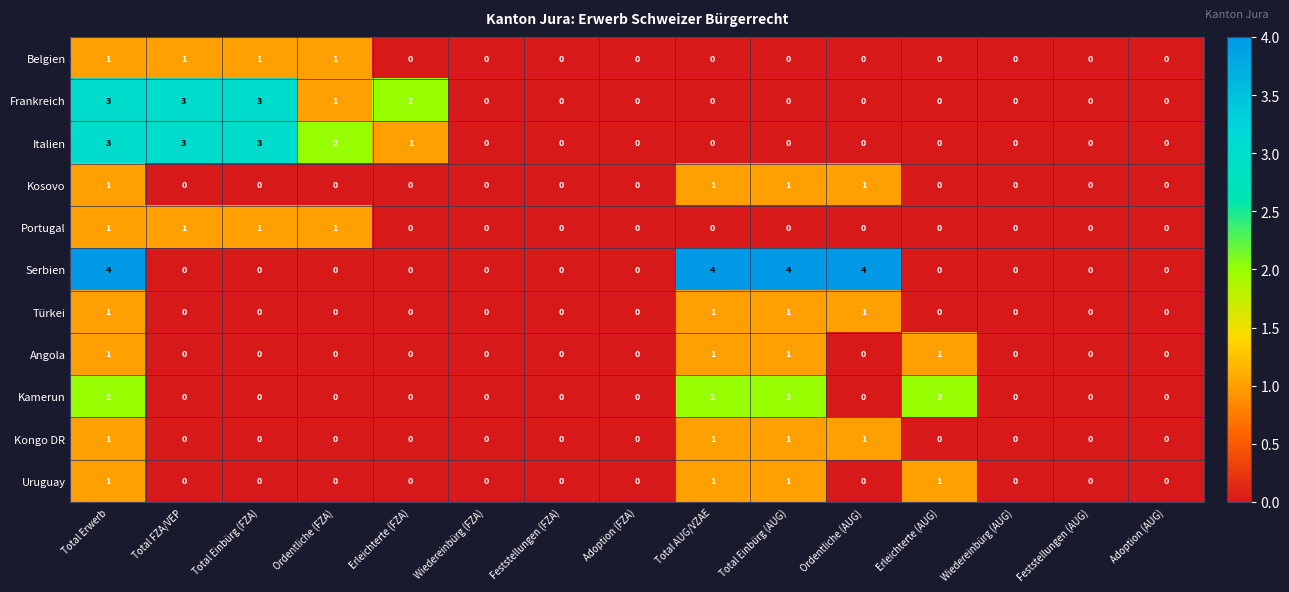

At which category is the sum across all series the highest?

Total Erwerb